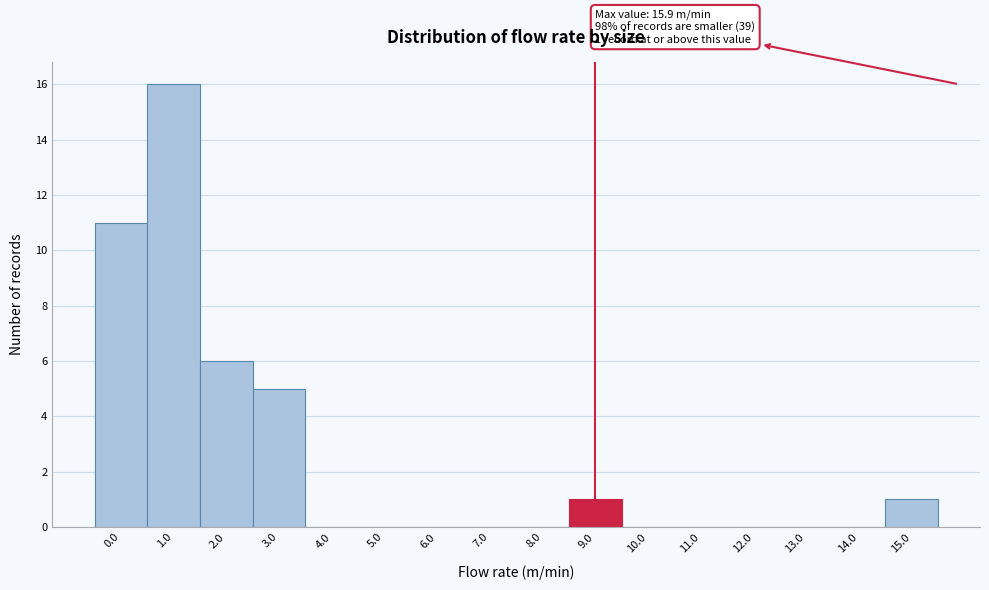

Reading right to left, transcribe all the data shown in this chart.

15.0=1	14.0=0	13.0=0	12.0=0	11.0=0	10.0=0	9.0=1	8.0=0	7.0=0	6.0=0	5.0=0	4.0=0	3.0=5	2.0=6	1.0=16	0.0=11